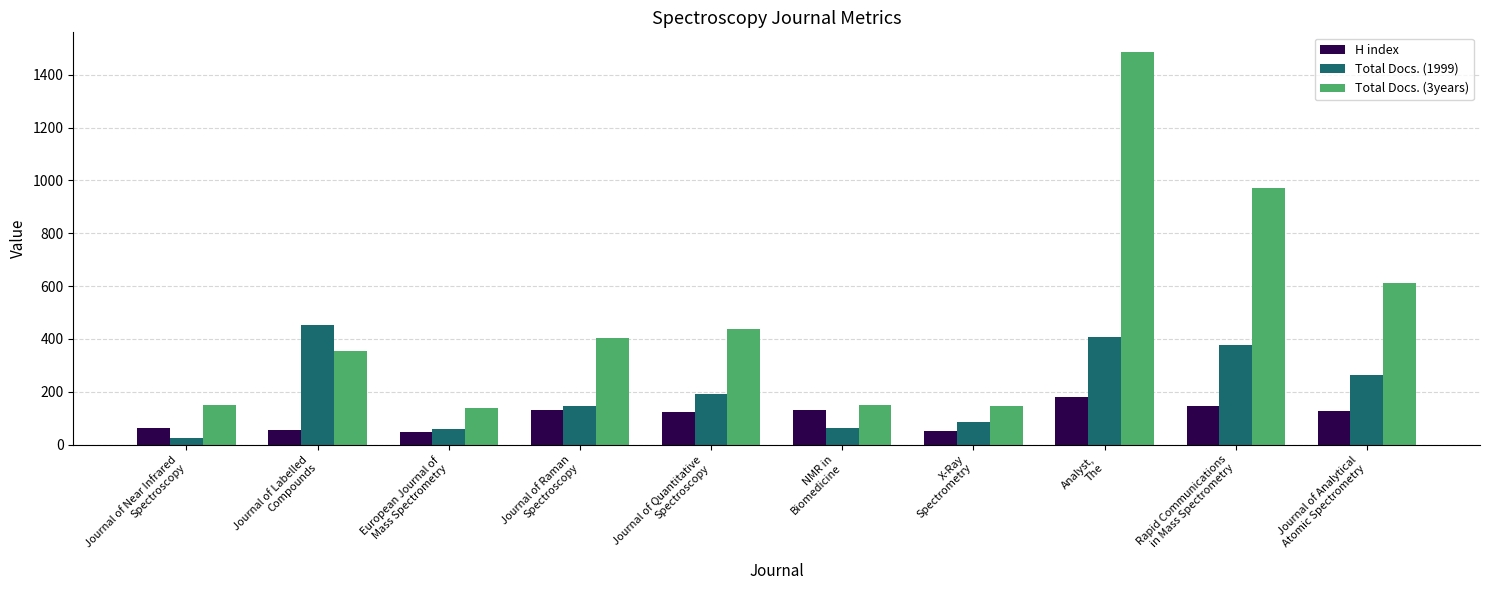

What is the smallest value displayed?

26